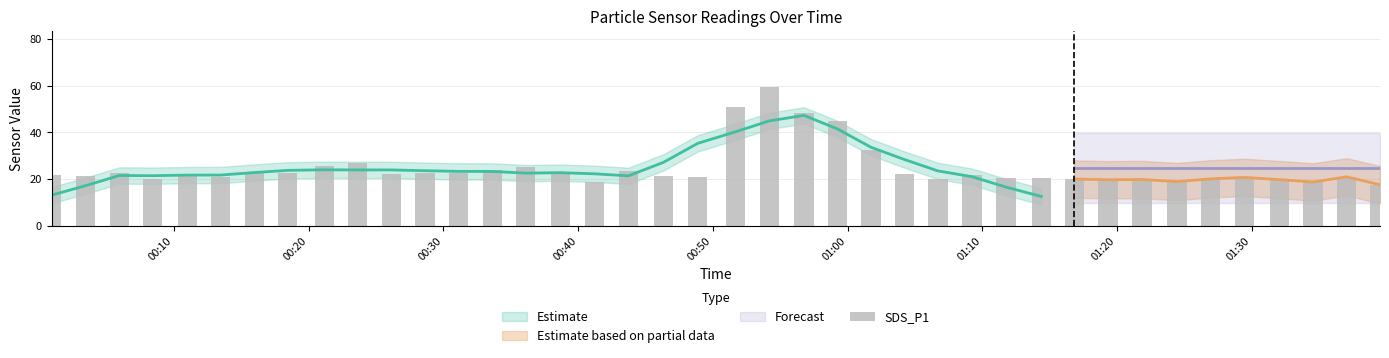

Count the number of categories in the chart.

40